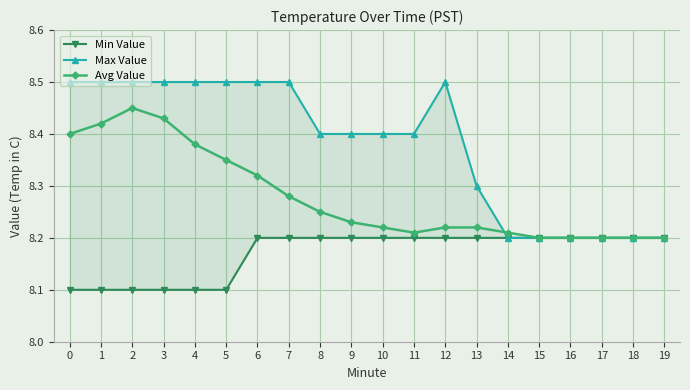

What is the difference between the maximum and minimum values in the Min Value series?

0.1